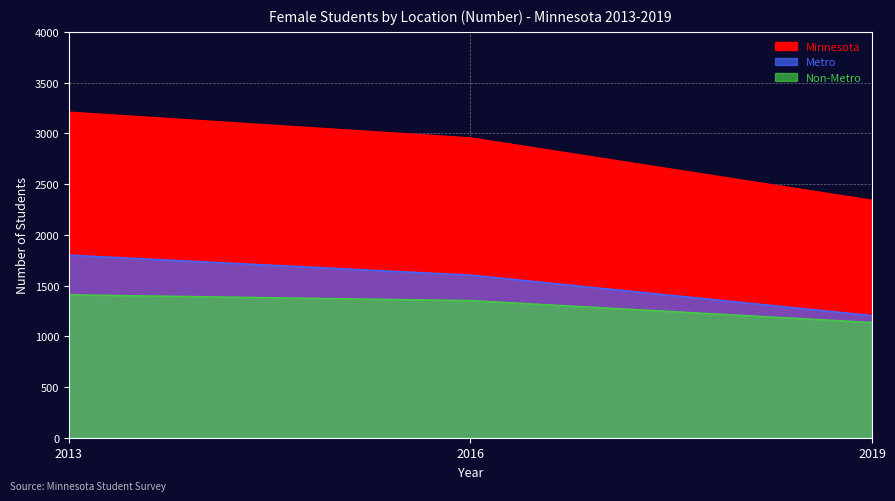

Which series has the widest spread of values?

Minnesota